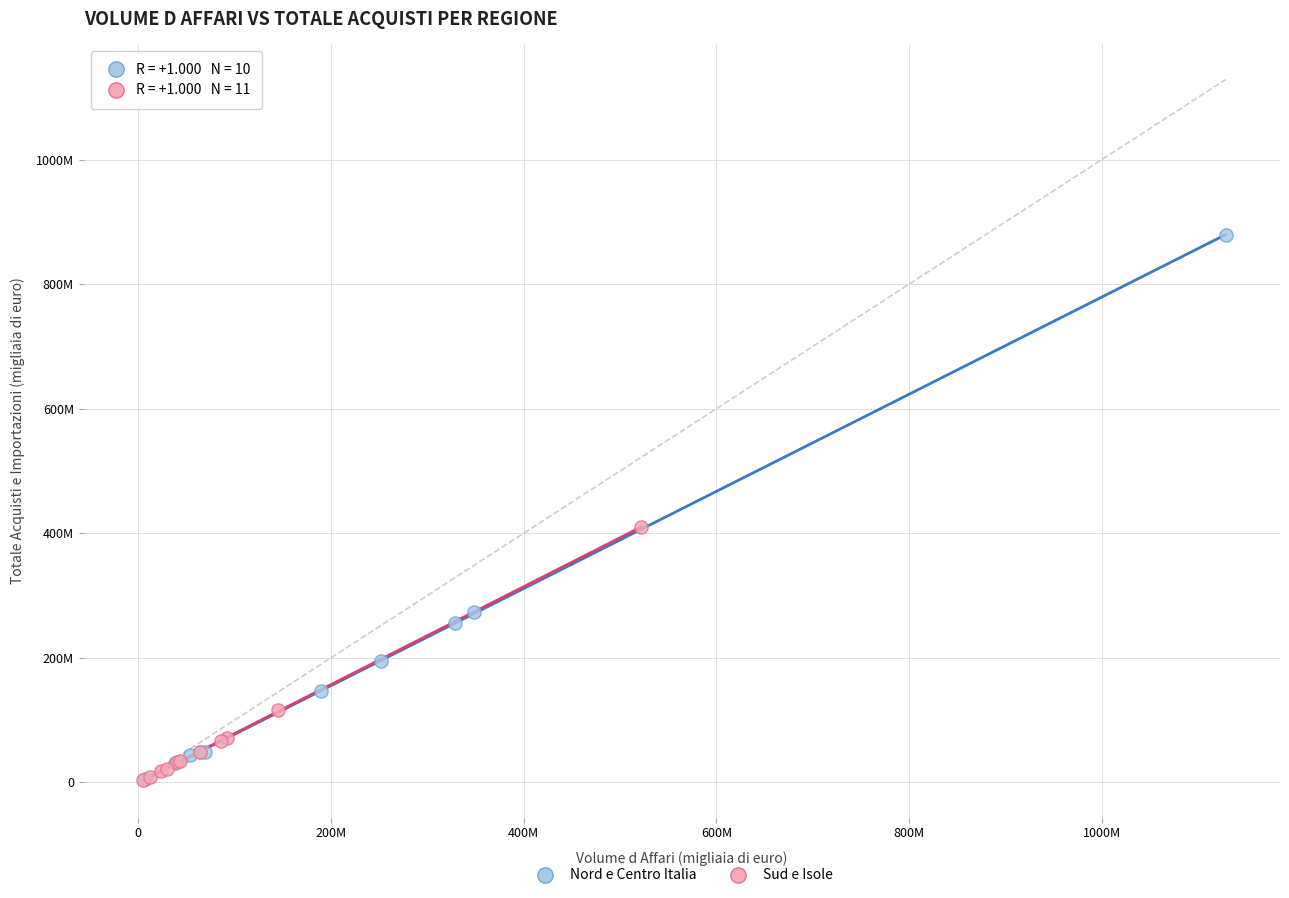

What are all the series names shown in the legend?

Nord e Centro Italia, Sud e Isole